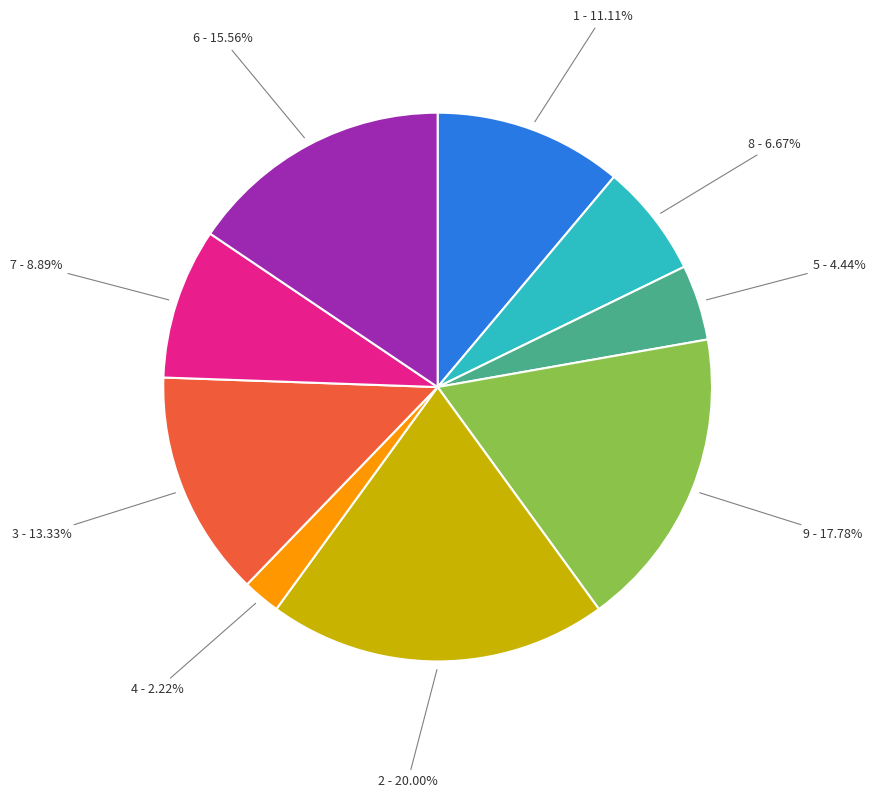

Between 3 and 5, which is larger?

3